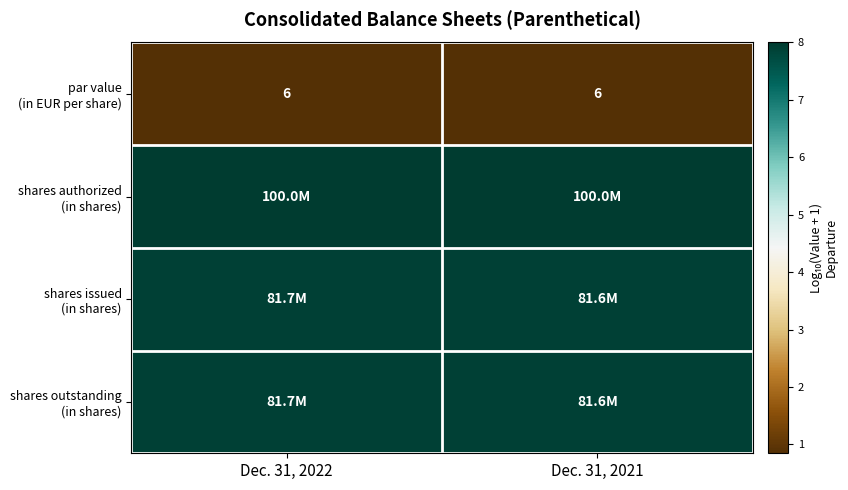

Is the value of shares authorized (in shares) at Dec. 31, 2022 greater than the value of shares outstanding (in shares) at Dec. 31, 2021?

Yes